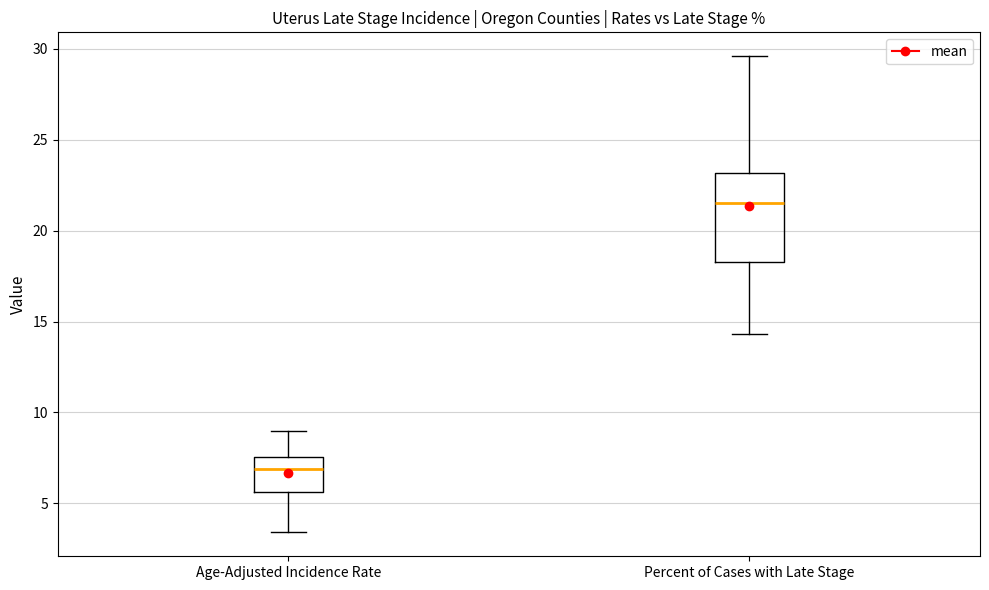

Reading left to right, read every box against the y-axis: the position of its median line, the range the box covers, and the ends of its whiskers. The values are not printed on the chart, so give them approximately, as read against the axis.

Age-Adjusted Incidence Rate: median 7.0, box 5.5 to 7.5, whiskers 3.5 to 9.0
Percent of Cases with Late Stage: median 21.5, box 18.5 to 23.0, whiskers 14.5 to 29.5